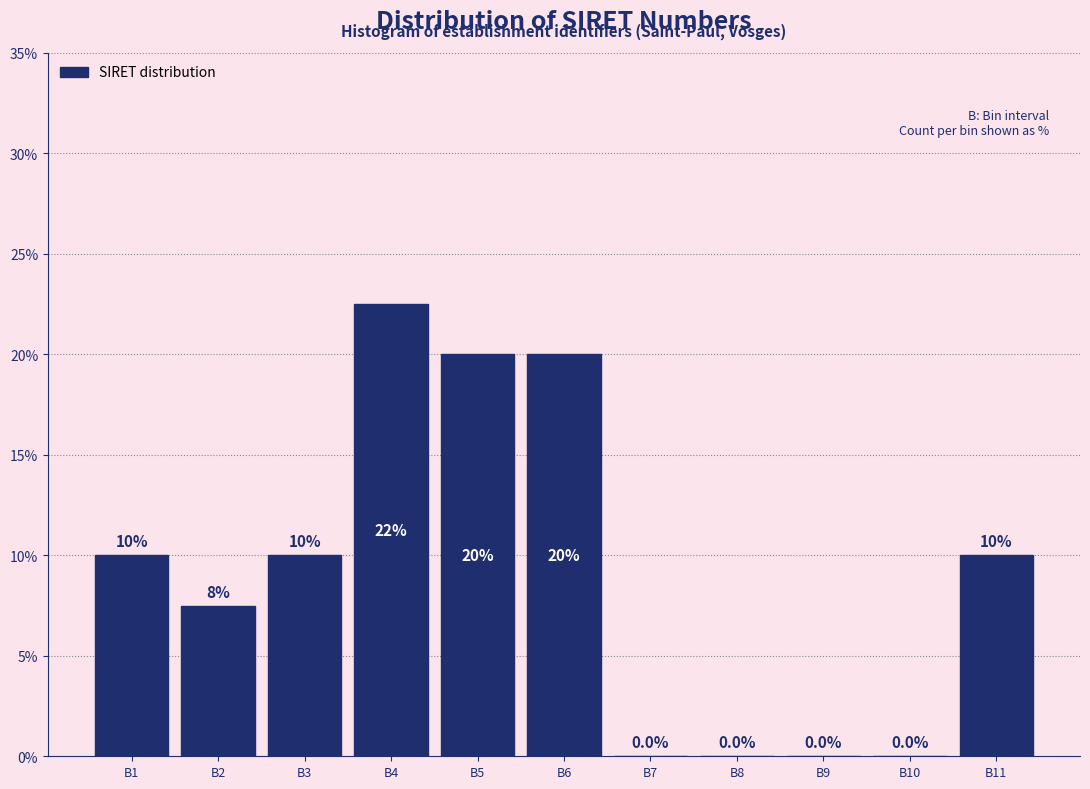

Reading left to right, transcribe all the data shown in this chart.

B1=10.0	B2=7.5	B3=10.0	B4=22.5	B5=20.0	B6=20.0	B7=0.0	B8=0.0	B9=0.0	B10=0.0	B11=10.0